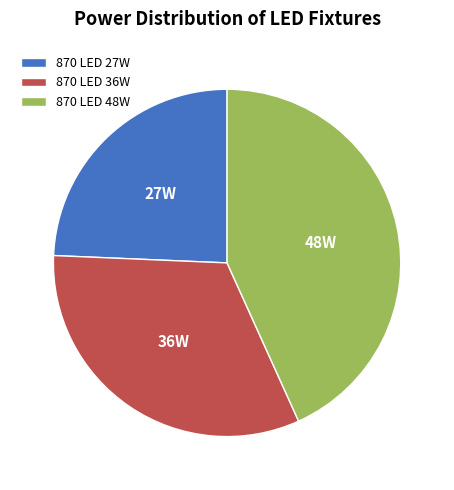

Between 870 LED 27W and 870 LED 36W, which is larger?

870 LED 36W